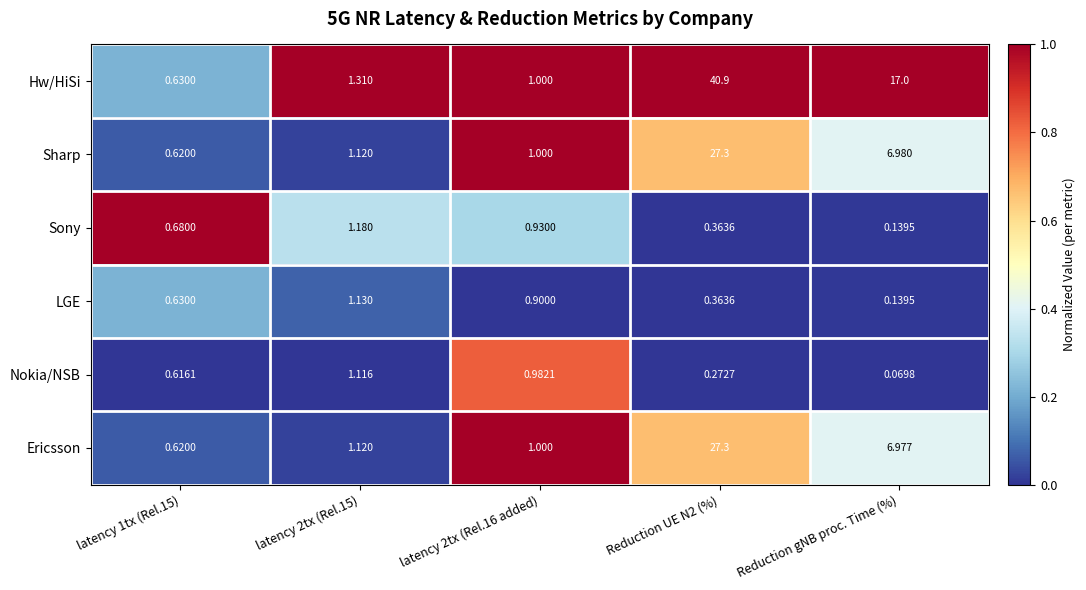

What is the difference between the highest and lowest values at Reduction UE N2 (%)?

40.6